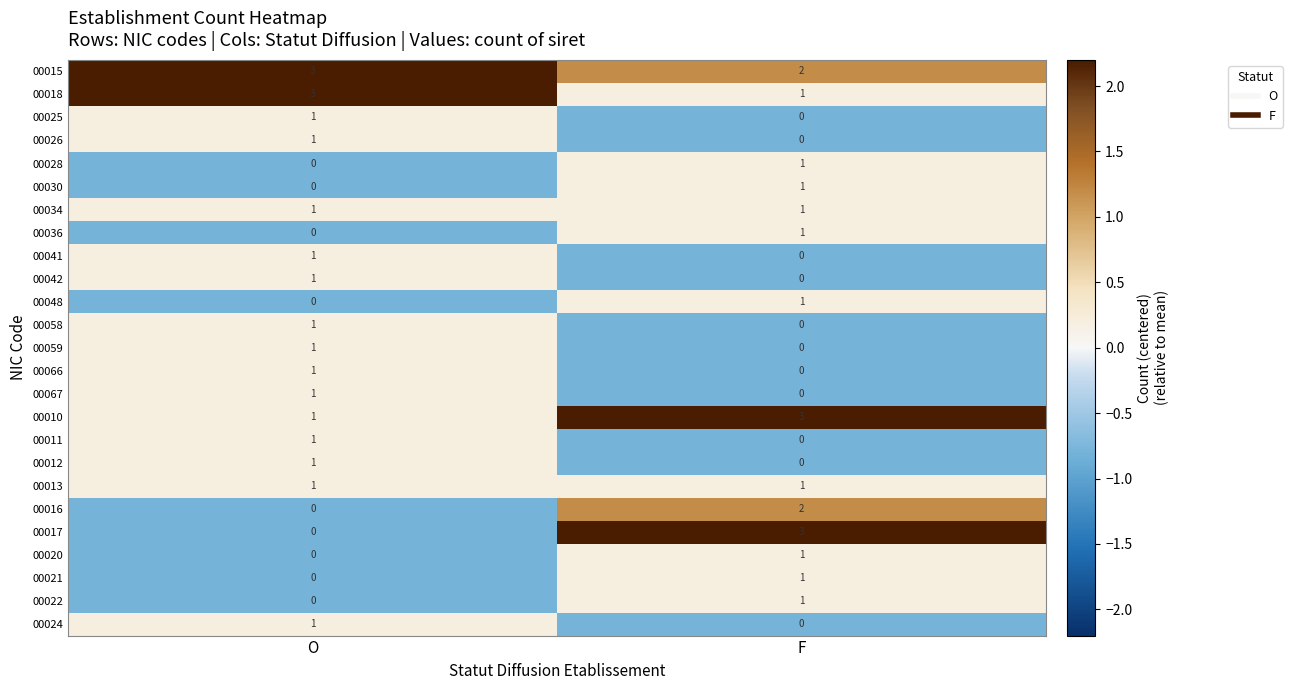

What is the total value across all series at O?

20